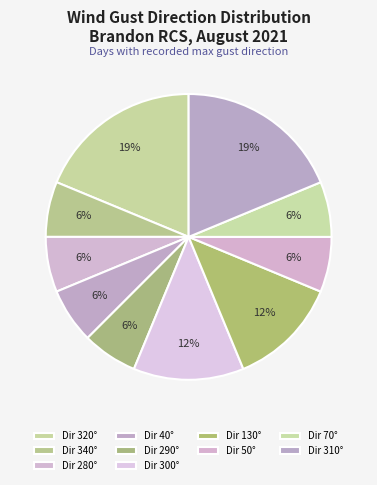

How many segments does this pie chart have?

10